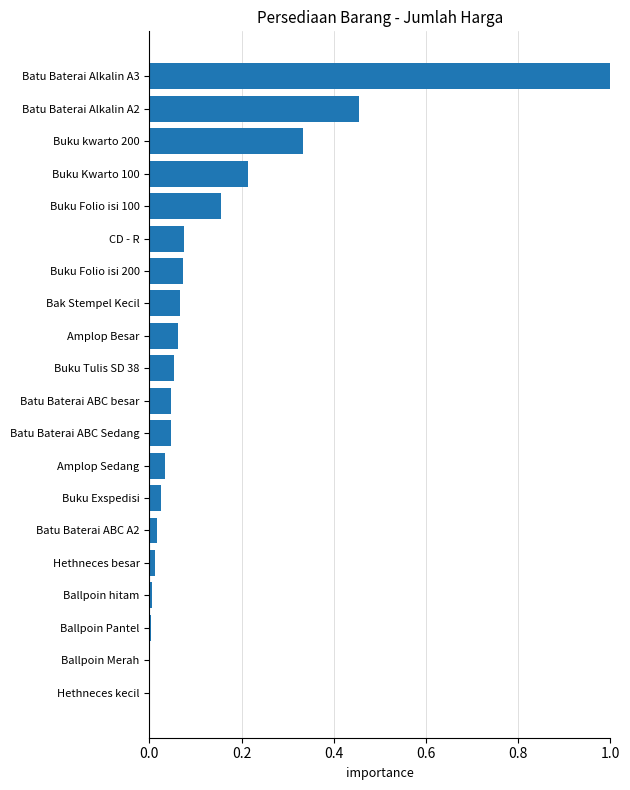

True or false: the data shows 0.0 at Hethneces kecil.

True